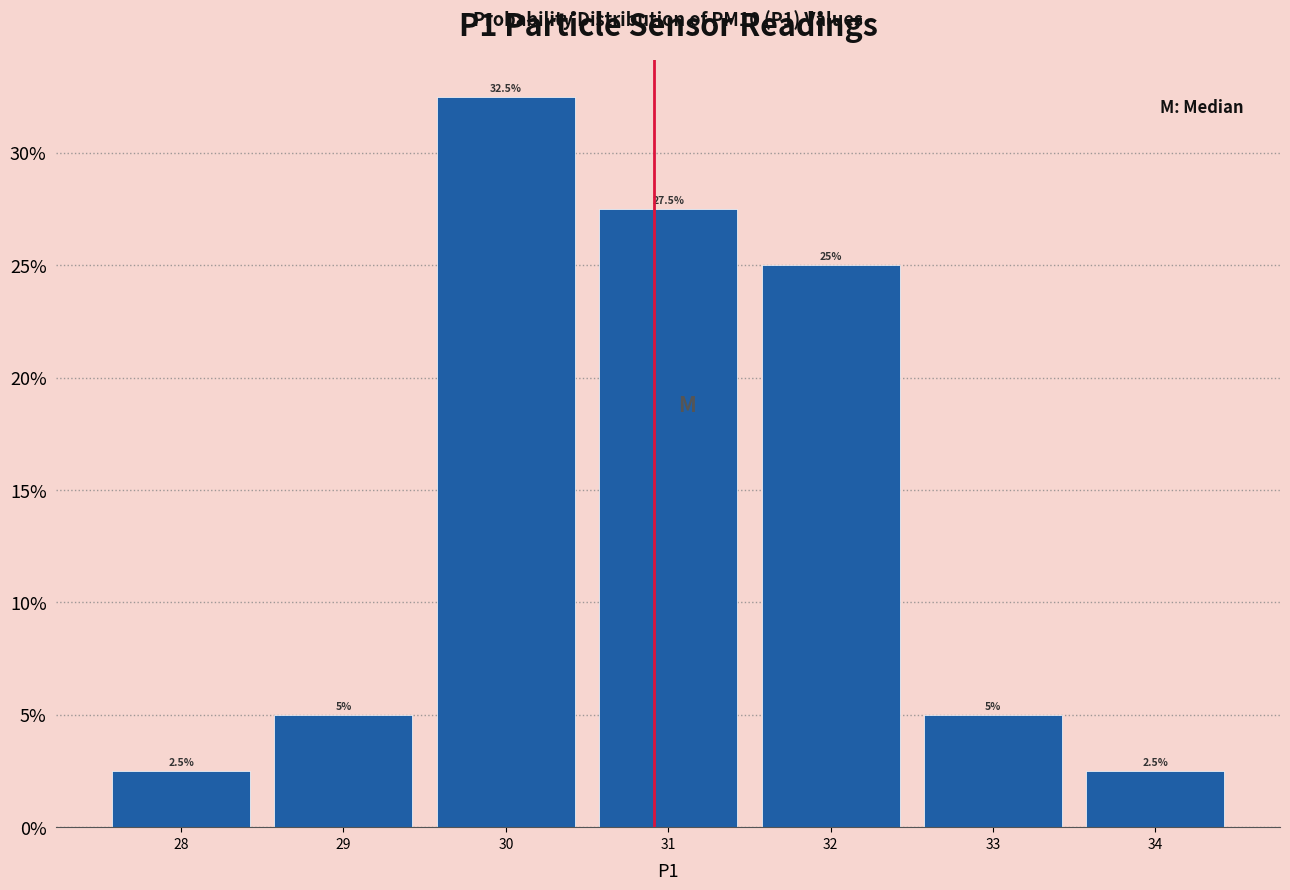

What is the height of the bar covering 27.5 to 28.5 on the x-axis?

2.5